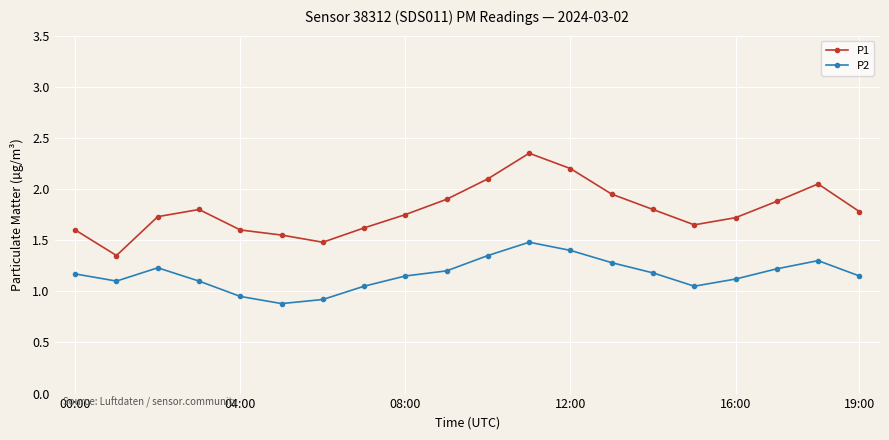

How many series are shown in this chart?

2